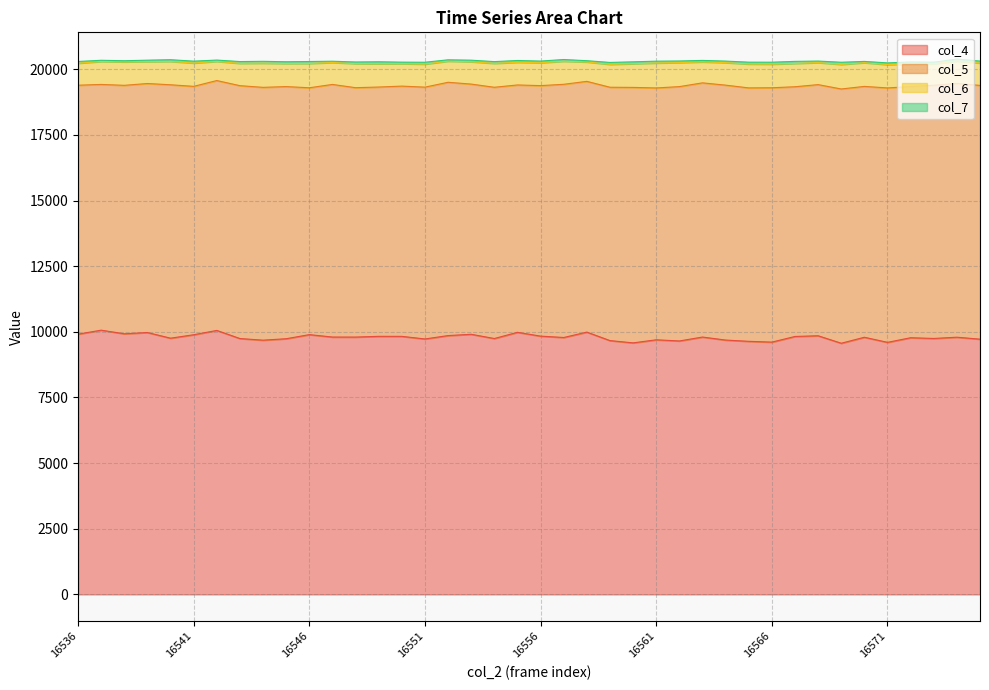

At which category does col_6 reach its first local peak?

16538